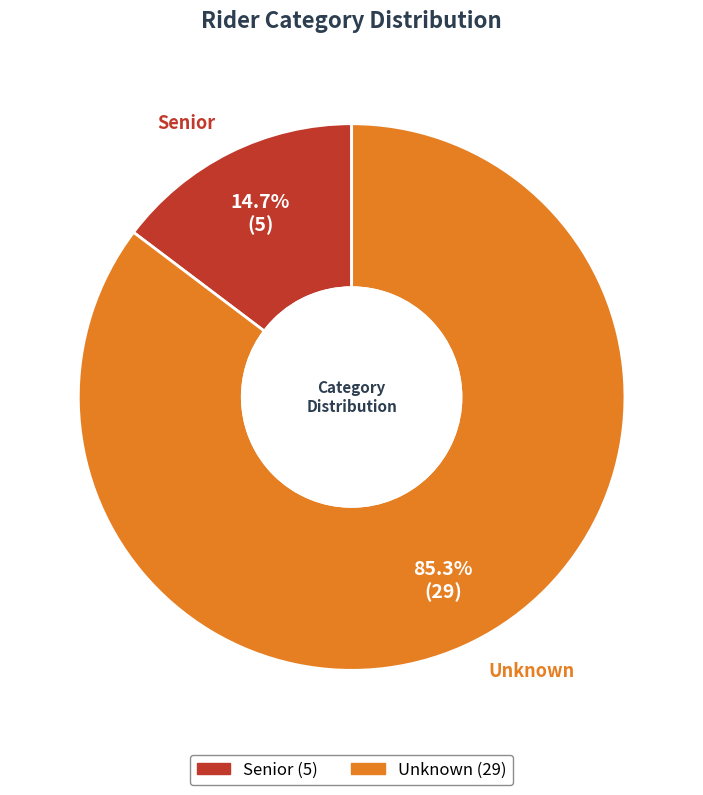

The Unknown slice represents 85% of the pie. True or false?

True